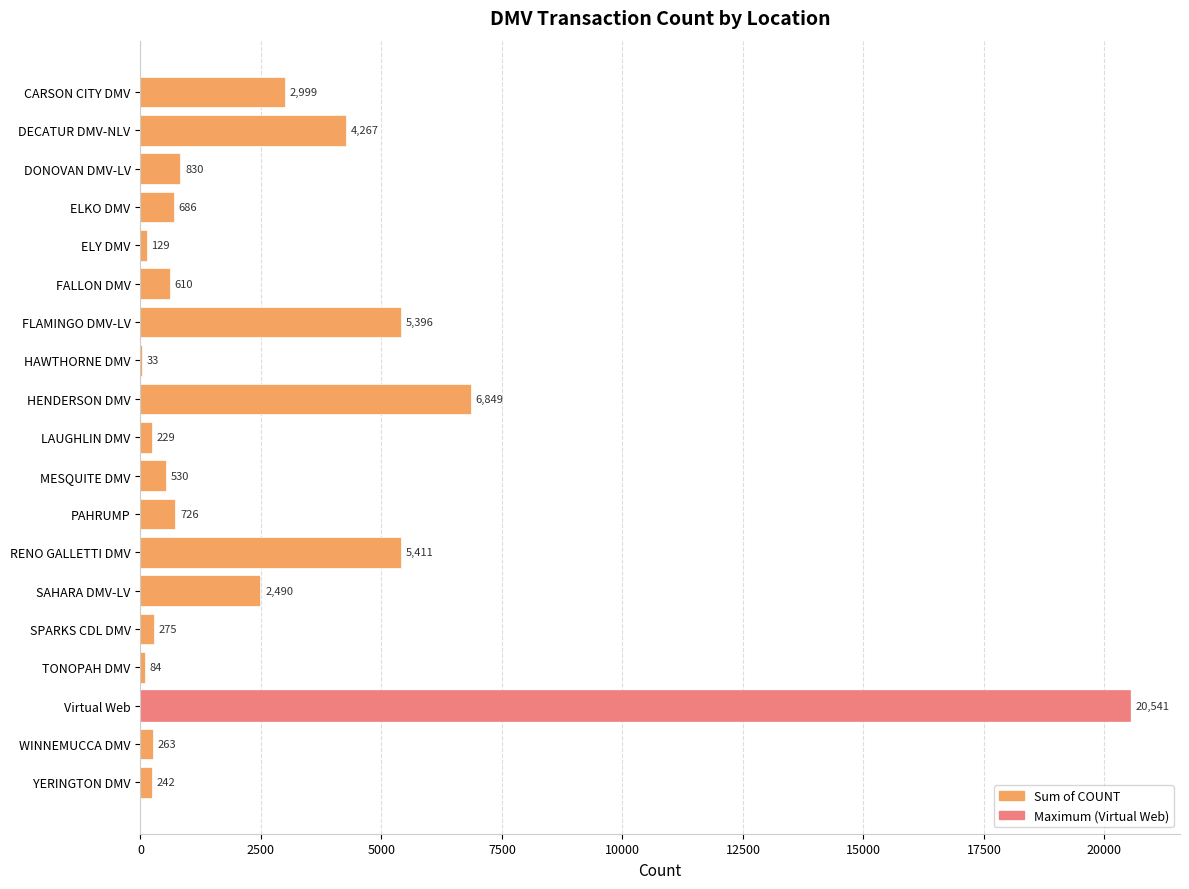

What is the maximum value shown in the chart?

20541